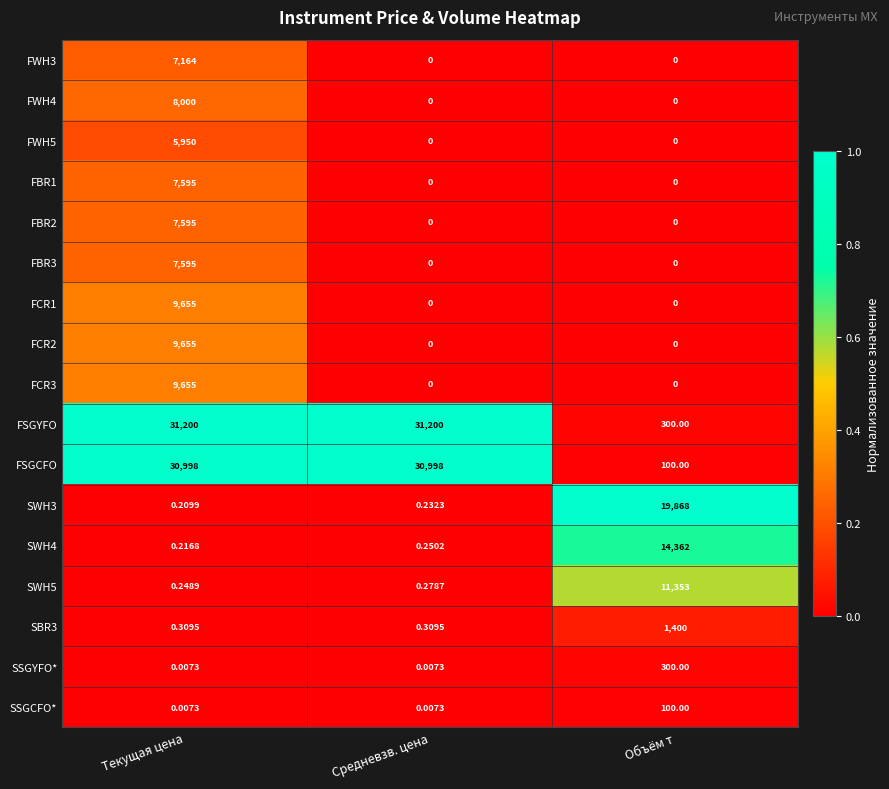

Is the value of SSGYFO* at Текущая цена greater than the value of SWH5 at Объём т?

No